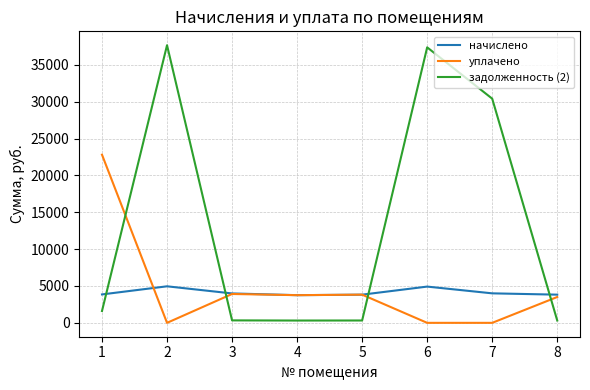

At how many categories does at least one series exceed 19106?

4